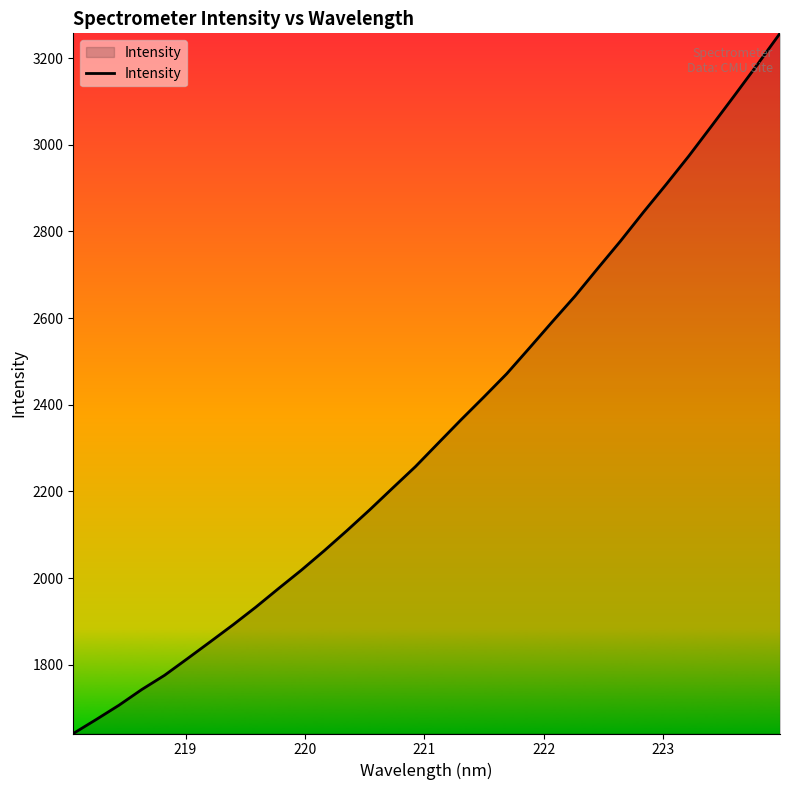

What is the maximum value shown in the chart?

3257.1